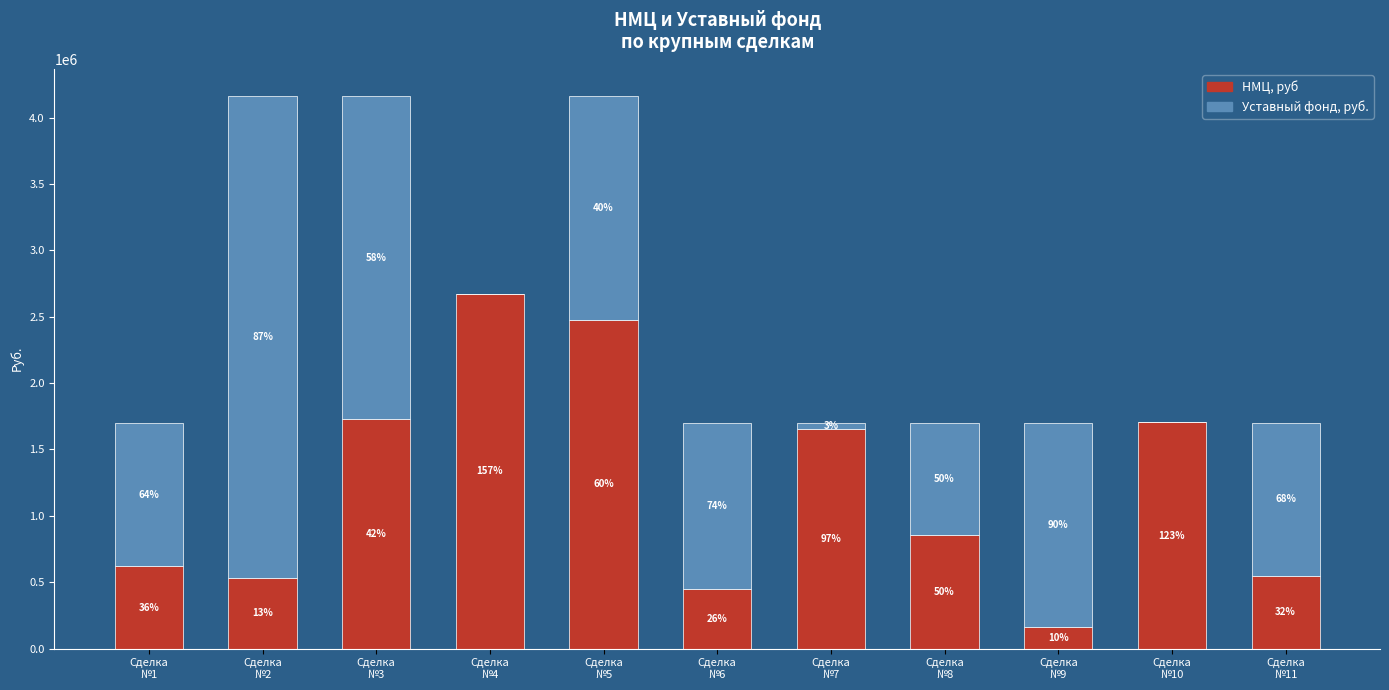

What is the label of the 7th bar from the right?

Сделка
№5